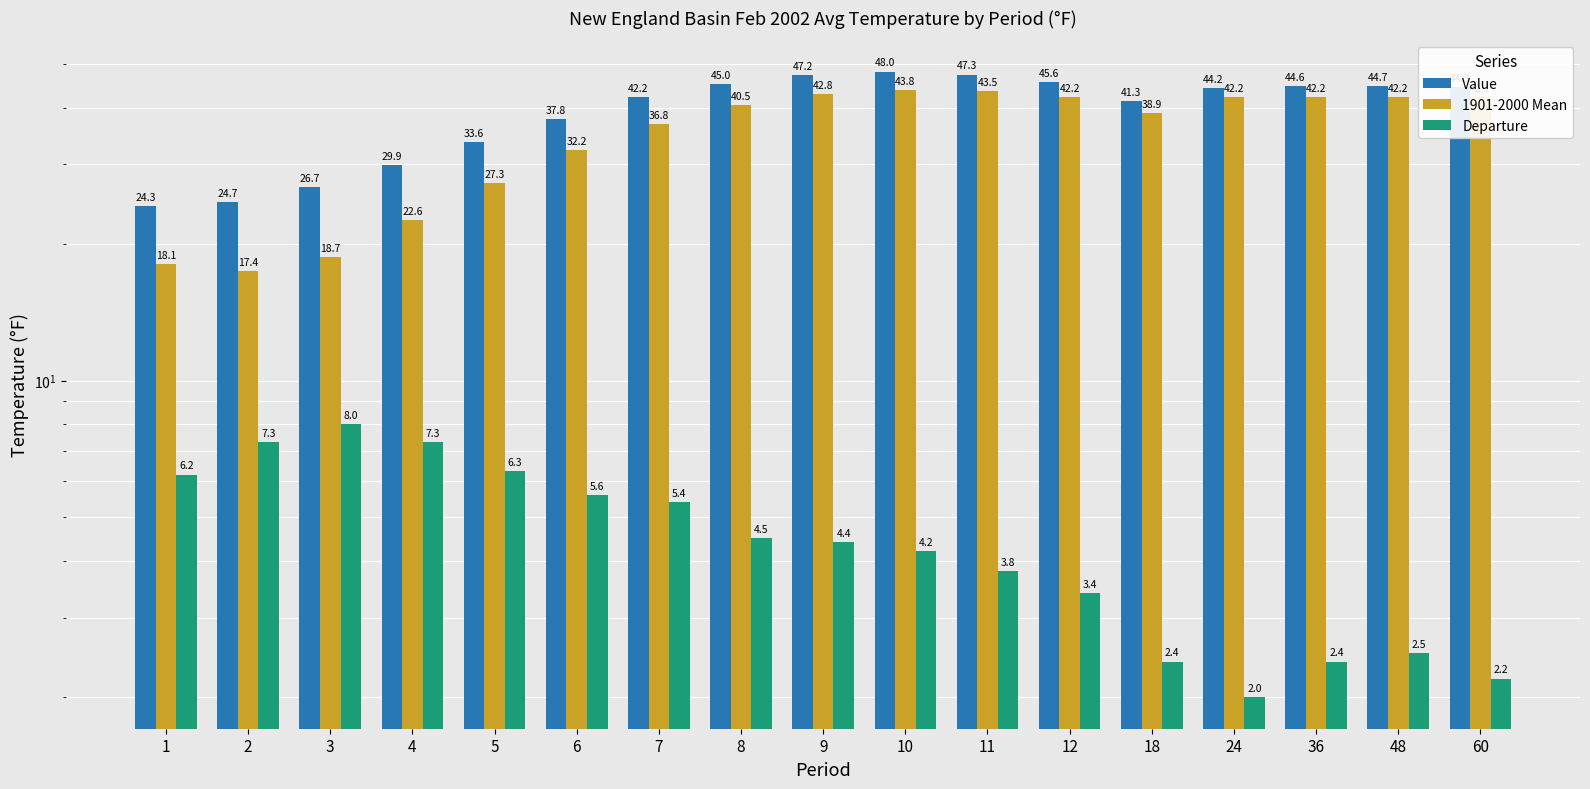

Where is Departure nearest to the value 5?

7